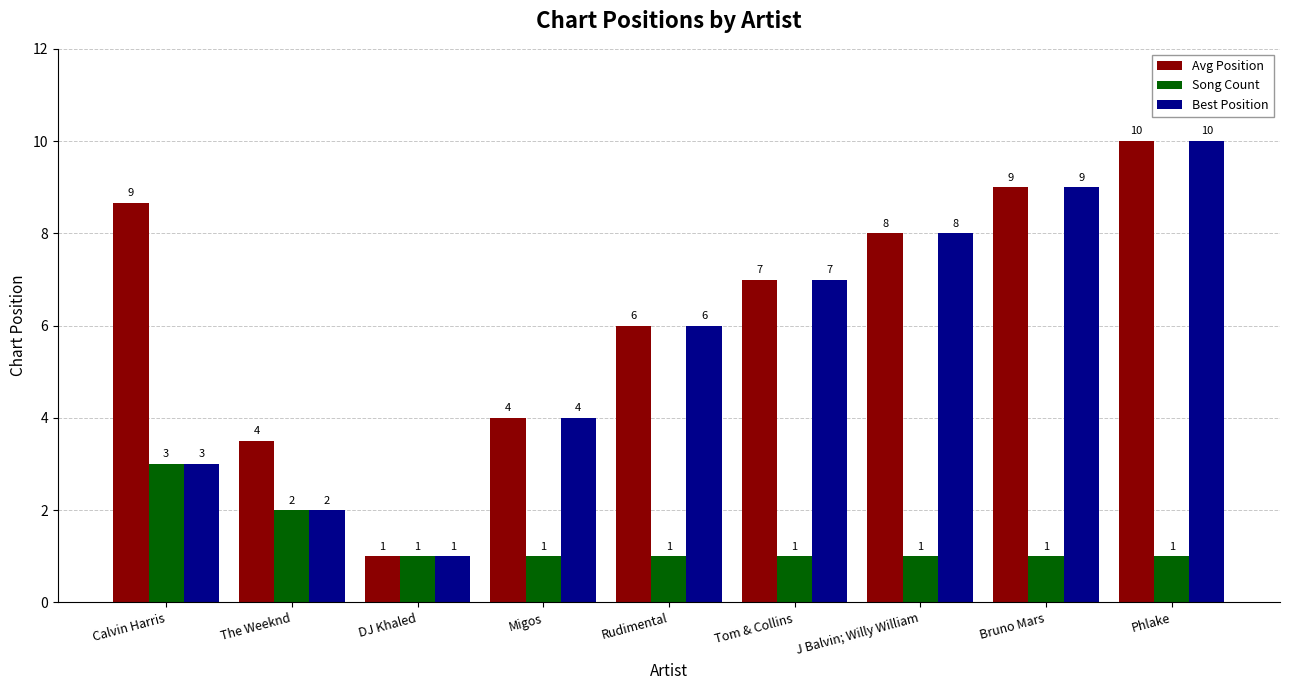

What is the spread (max minus min) of values at Phlake?

9.0